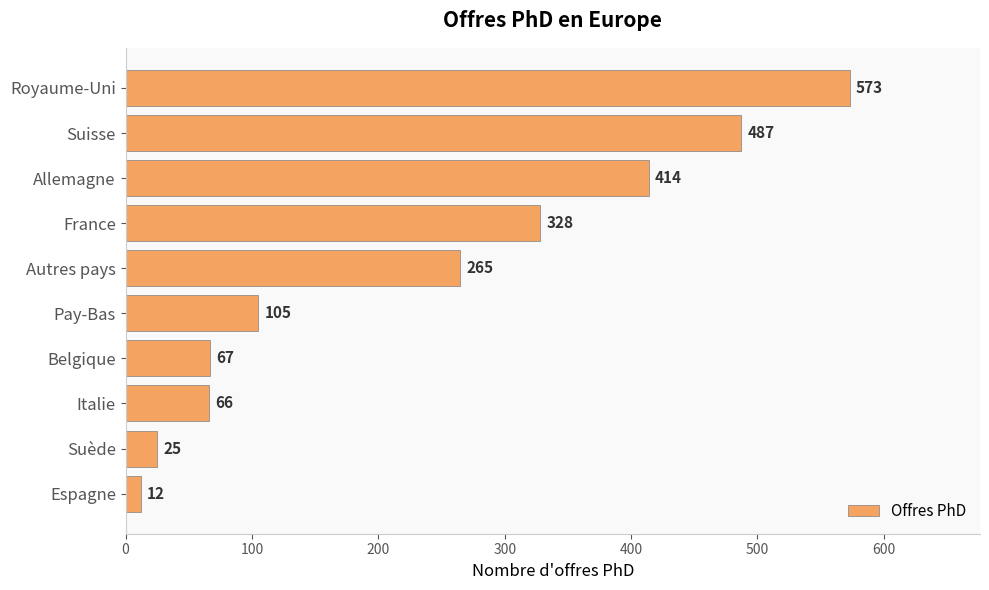

Reading bottom to top, extract all data points from this chart.

Espagne=12	Suède=25	Italie=66	Belgique=67	Pay-Bas=105	Autres pays=265	France=328	Allemagne=414	Suisse=487	Royaume-Uni=573